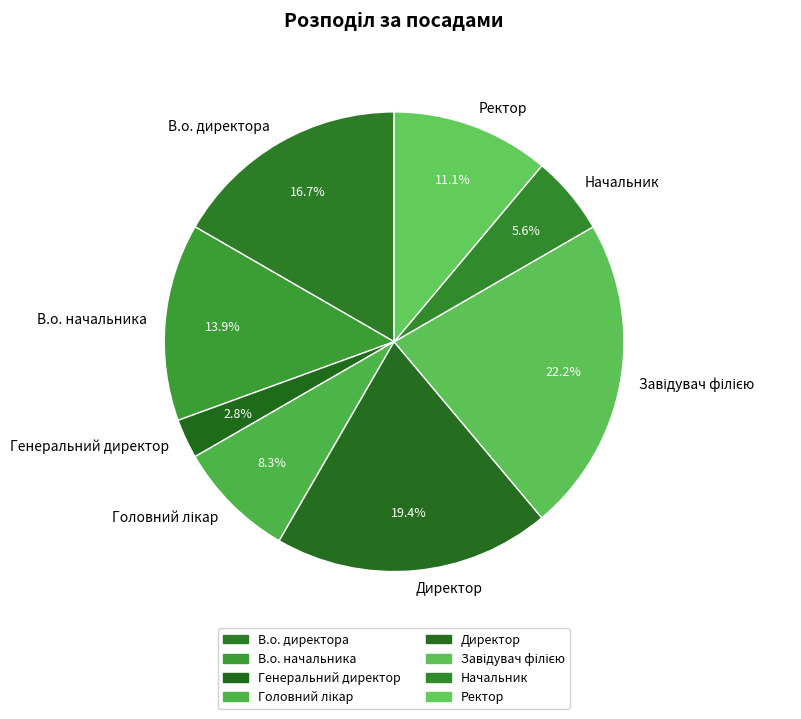

Which category has the smallest portion of the pie?

Генеральний директор